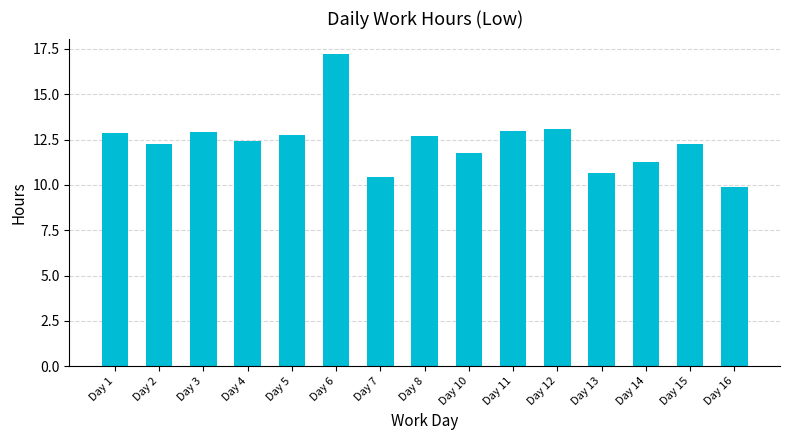

What is the sum of all values?

185.6